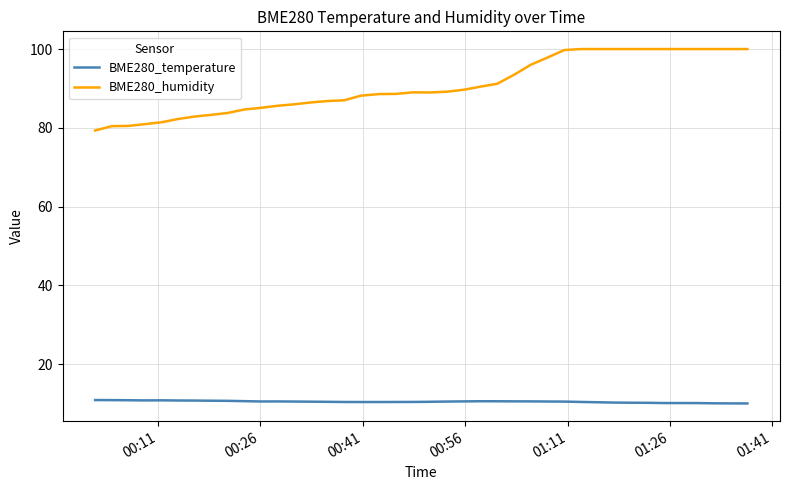

At how many categories does at least one series exceed 65?

40